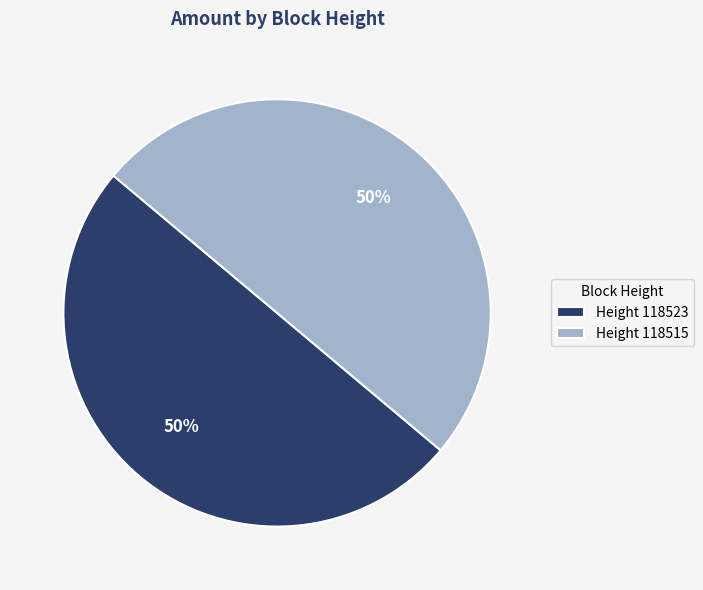

To the nearest percent, what is the average slice percentage?

50%